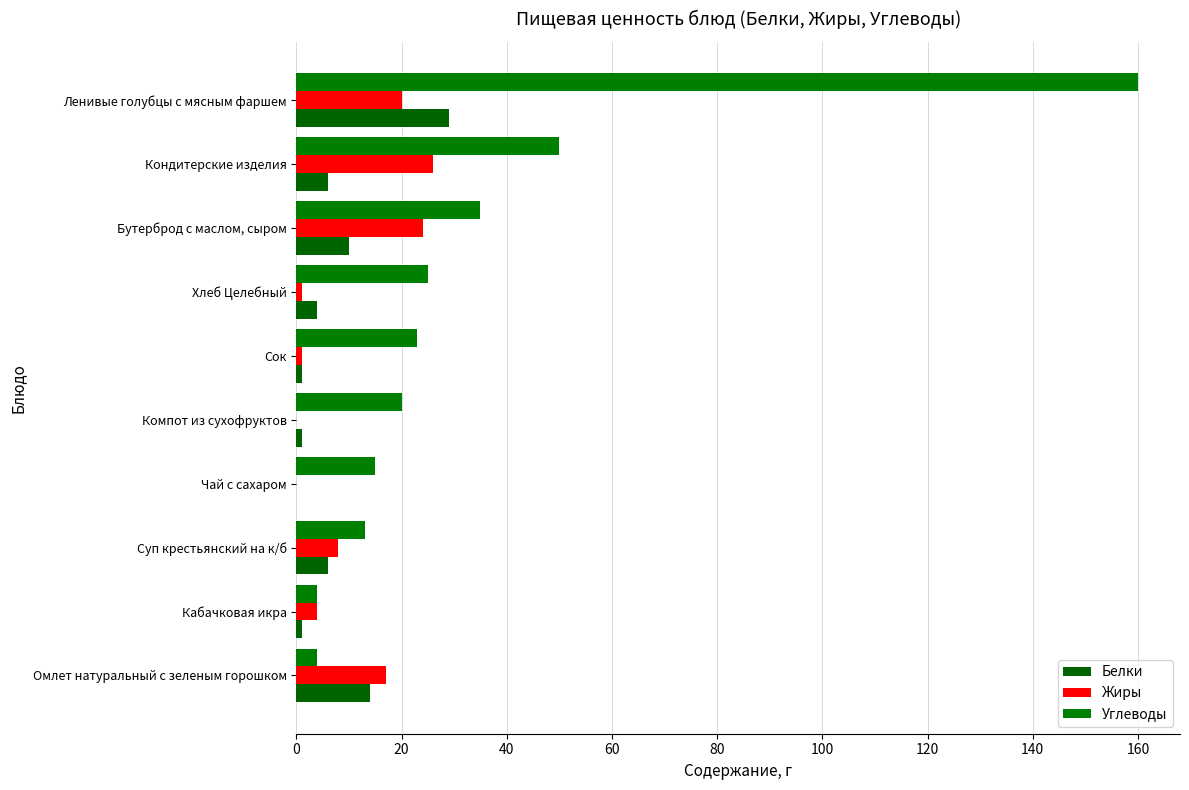

How many data points does each series have?

10